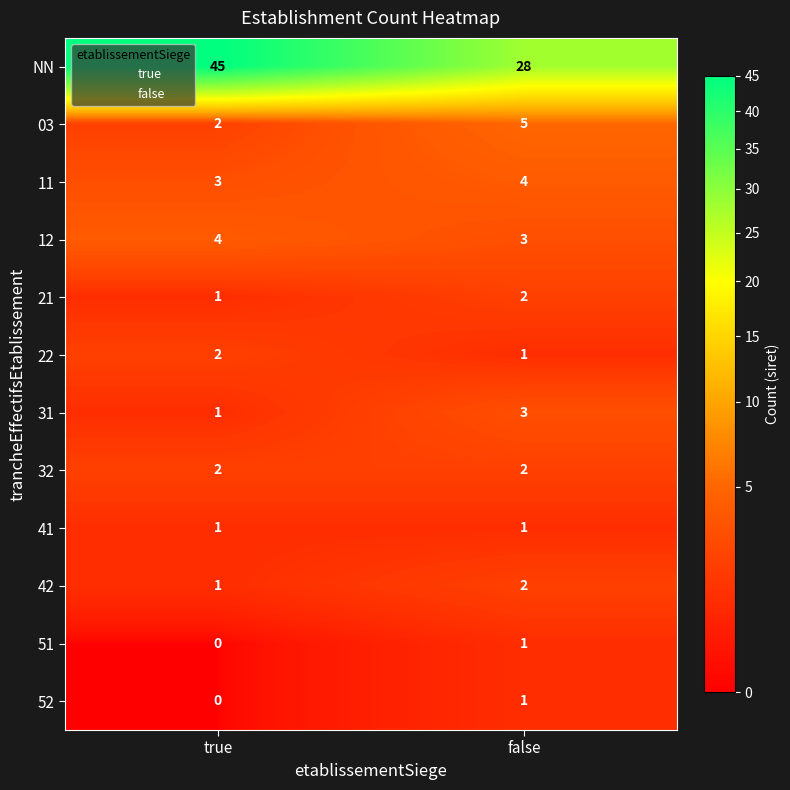

Reading left to right, what are all the values shown in this chart?

NN: 45	28
03: 2	5
11: 3	4
12: 4	3
21: 1	2
22: 2	1
31: 1	3
32: 2	2
41: 1	1
42: 1	2
51: 0	1
52: 0	1